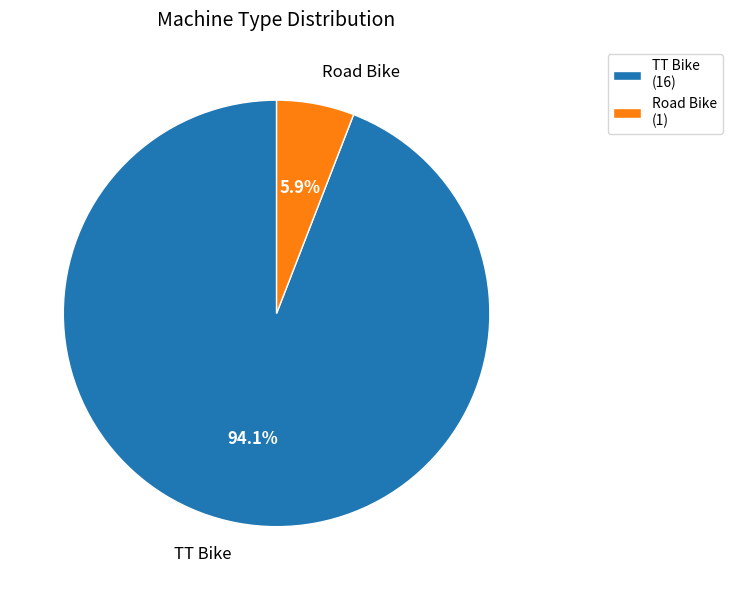

Is it true that Road Bike is 6% of the pie?

True